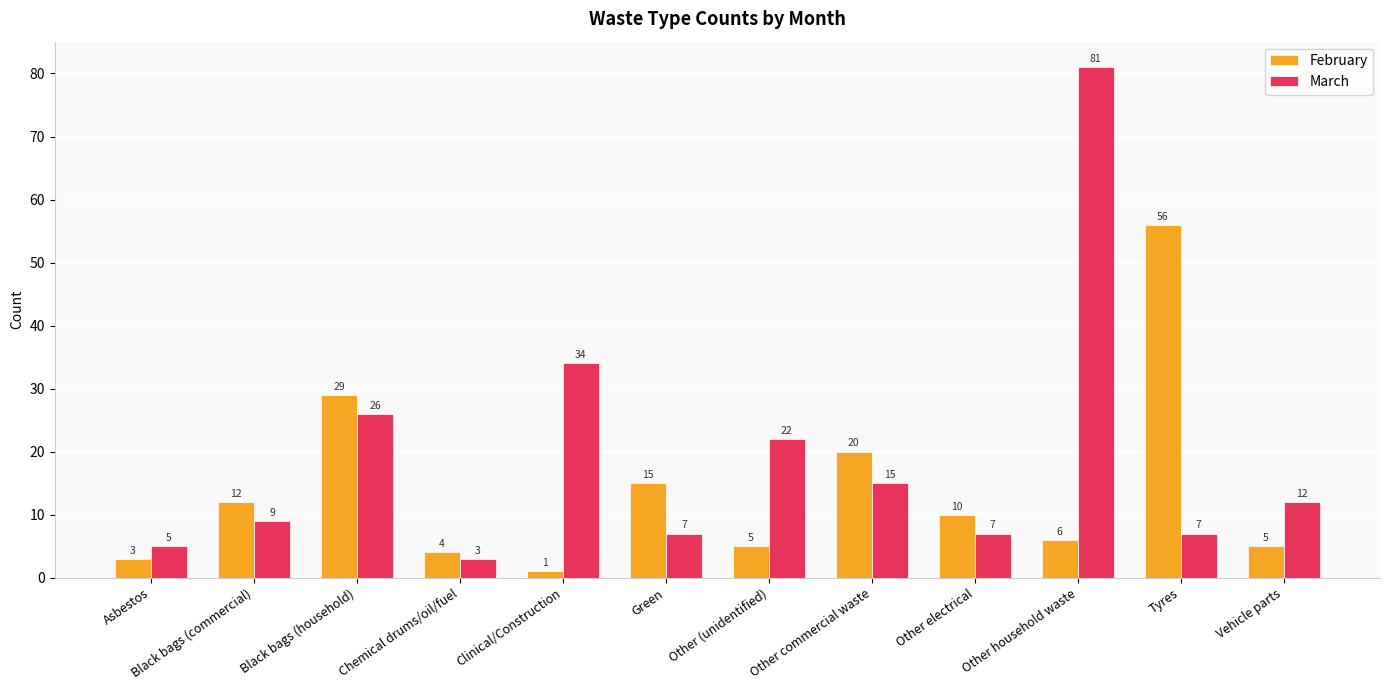

Where does the March series first go above 12?

Black bags (household)